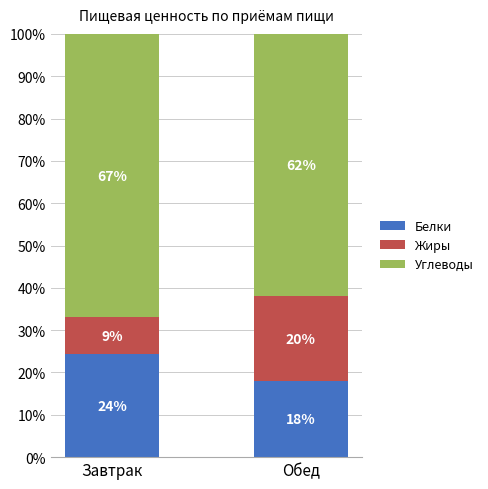

True or false: Белки has a value of 12.8 at Завтрак.

False